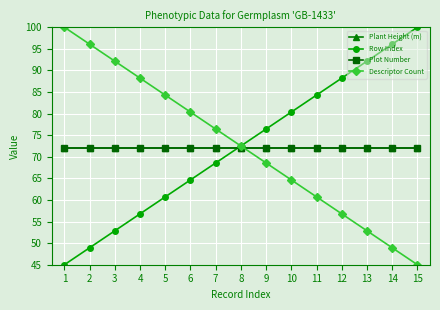

Reading right to left, extract all data points from this chart.

Plant Height (m): 72.0	72.0	72.0	72.0	72.0	72.0	72.0	72.0	72.0	72.0	72.0	72.0	72.0	72.0	72.0
Row Index: 100.0	96.1	92.1	88.2	84.3	80.4	76.4	72.5	68.6	64.6	60.7	56.8	52.9	48.9	45.0
Plot Number: 72.0	72.0	72.0	72.0	72.0	72.0	72.0	72.0	72.0	72.0	72.0	72.0	72.0	72.0	72.0
Descriptor Count: 45.0	48.9	52.9	56.8	60.7	64.6	68.6	72.5	76.4	80.4	84.3	88.2	92.1	96.1	100.0